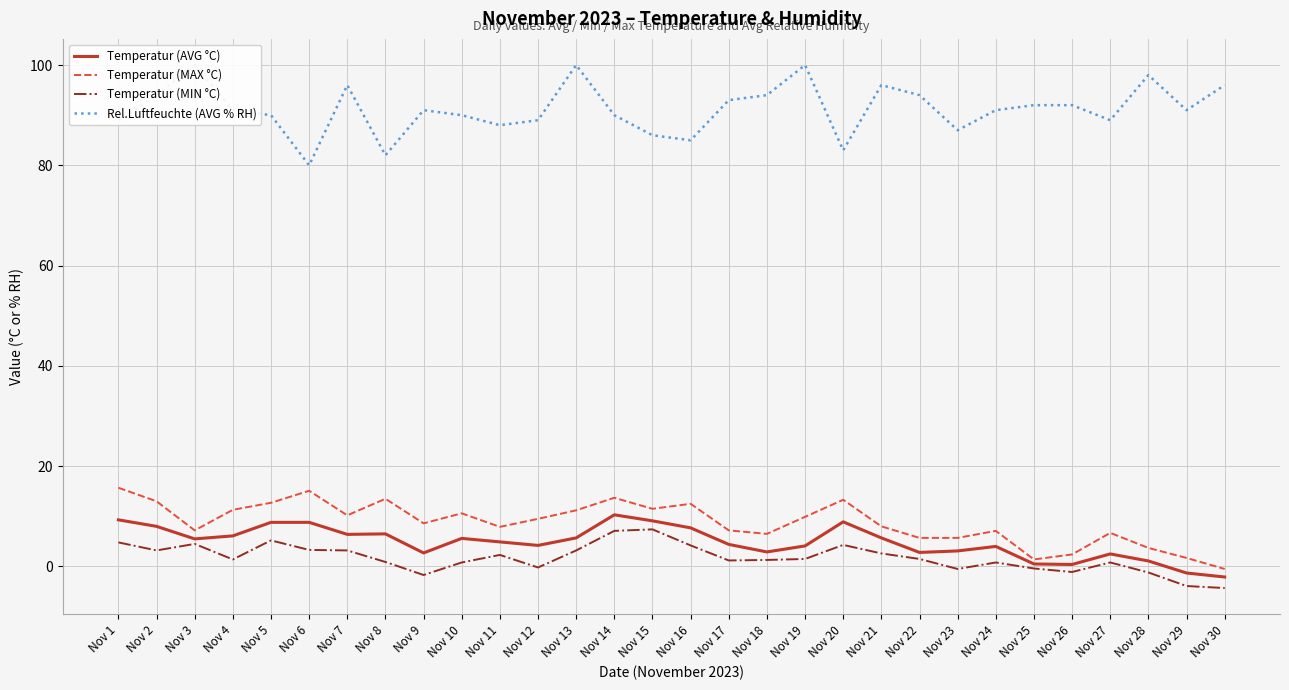

Which has a higher value, Nov 27 or Nov 30?

Nov 27